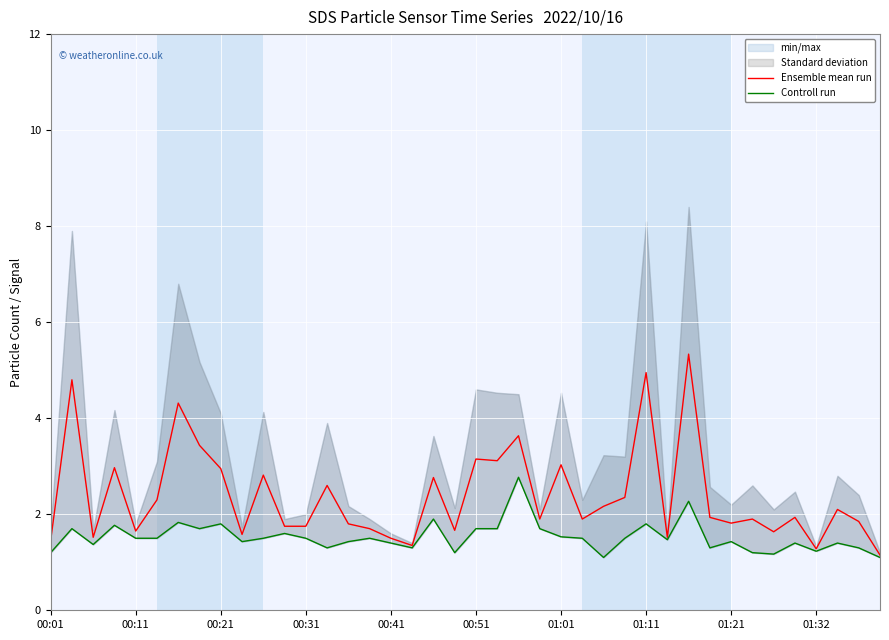

True or false: Controll run and Ensemble mean run cross at least once.

False